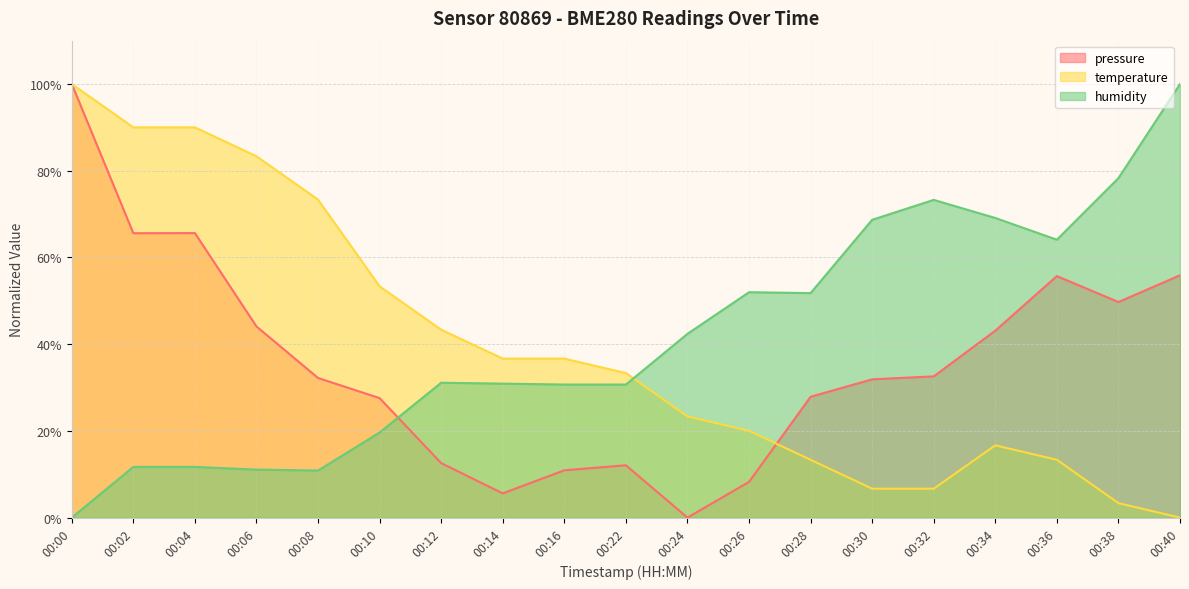

Reading left to right, extract all data points from this chart.

pressure: 1.0	0.7	0.7	0.4	0.3	0.3	0.1	0.1	0.1	0.1	0.0	0.1	0.3	0.3	0.3	0.4	0.6	0.5	0.6
temperature: 1.0	0.9	0.9	0.8	0.7	0.5	0.4	0.4	0.4	0.3	0.2	0.2	0.1	0.1	0.1	0.2	0.1	0.0	0.0
humidity: 0.0	0.1	0.1	0.1	0.1	0.2	0.3	0.3	0.3	0.3	0.4	0.5	0.5	0.7	0.7	0.7	0.6	0.8	1.0